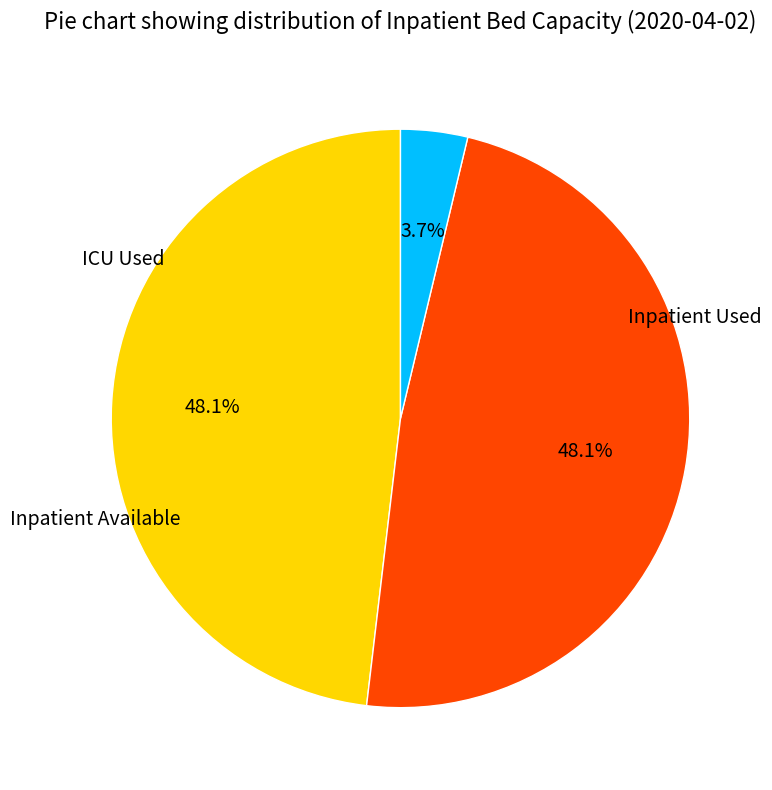

Does any single category account for the majority?

No